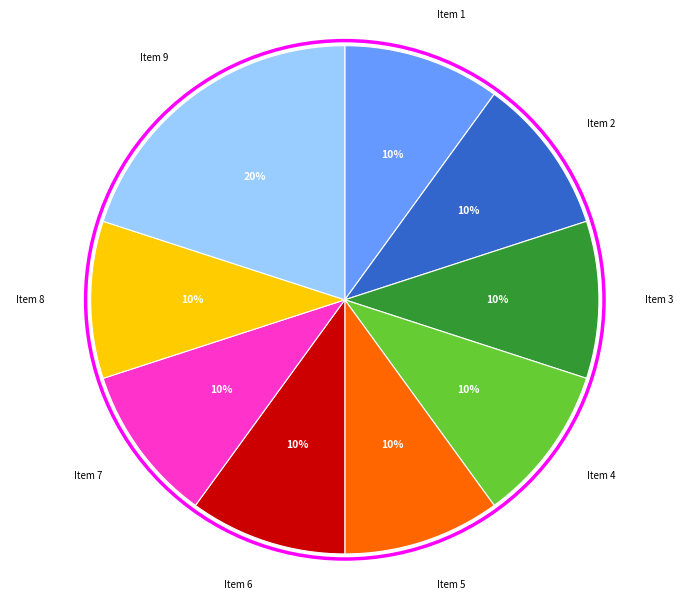

Is there a majority slice in this chart?

No